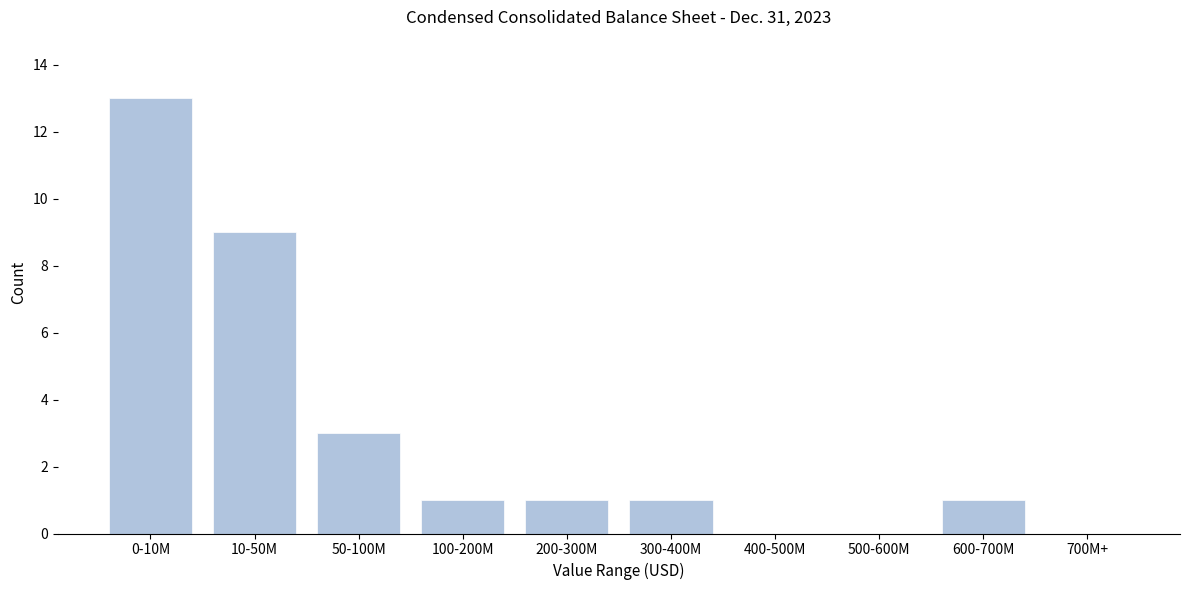

Reading left to right, what are all the values shown in this chart?

0-10M=13	10-50M=9	50-100M=3	100-200M=1	200-300M=1	300-400M=1	400-500M=0	500-600M=0	600-700M=1	700M+=0